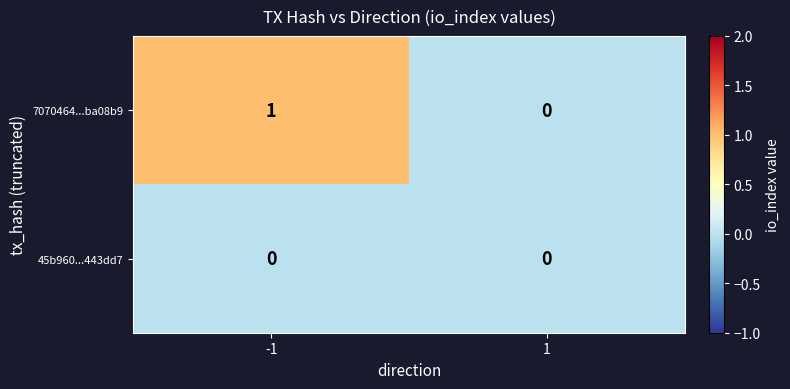

List the series in order of their peak value, lowest first.

45b960...443dd7, 7070464...ba08b9